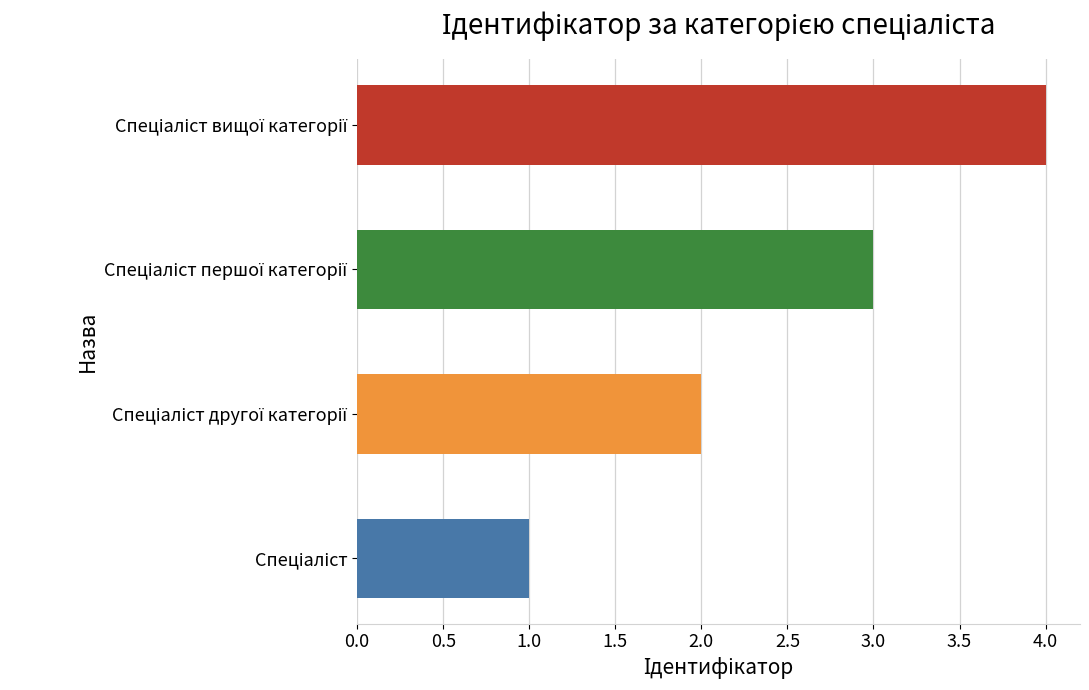

How many values are between 2 and 4?

3